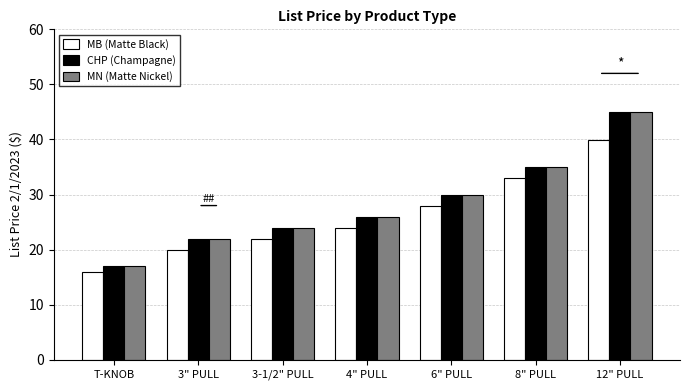

Rank the categories by MN (Matte Nickel) value from lowest to highest.

T-KNOB, 3" PULL, 3-1/2" PULL, 4" PULL, 6" PULL, 8" PULL, 12" PULL